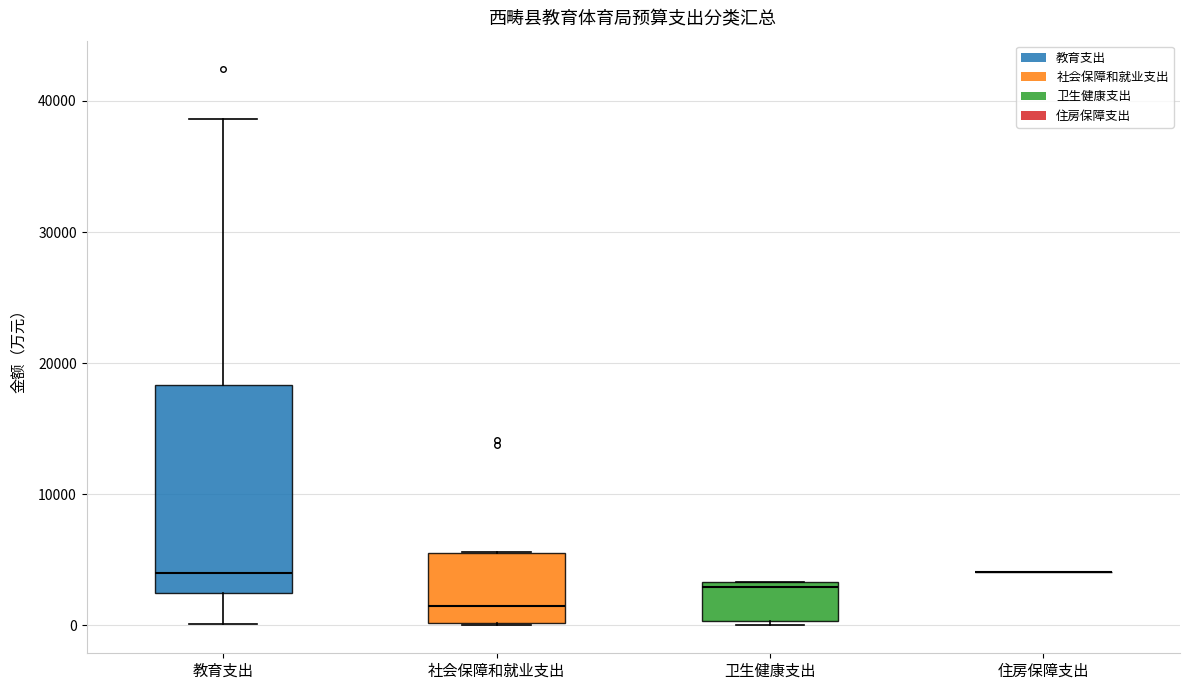

Comparing the boxes themselves (not the whiskers), which one is the tallest?

教育支出